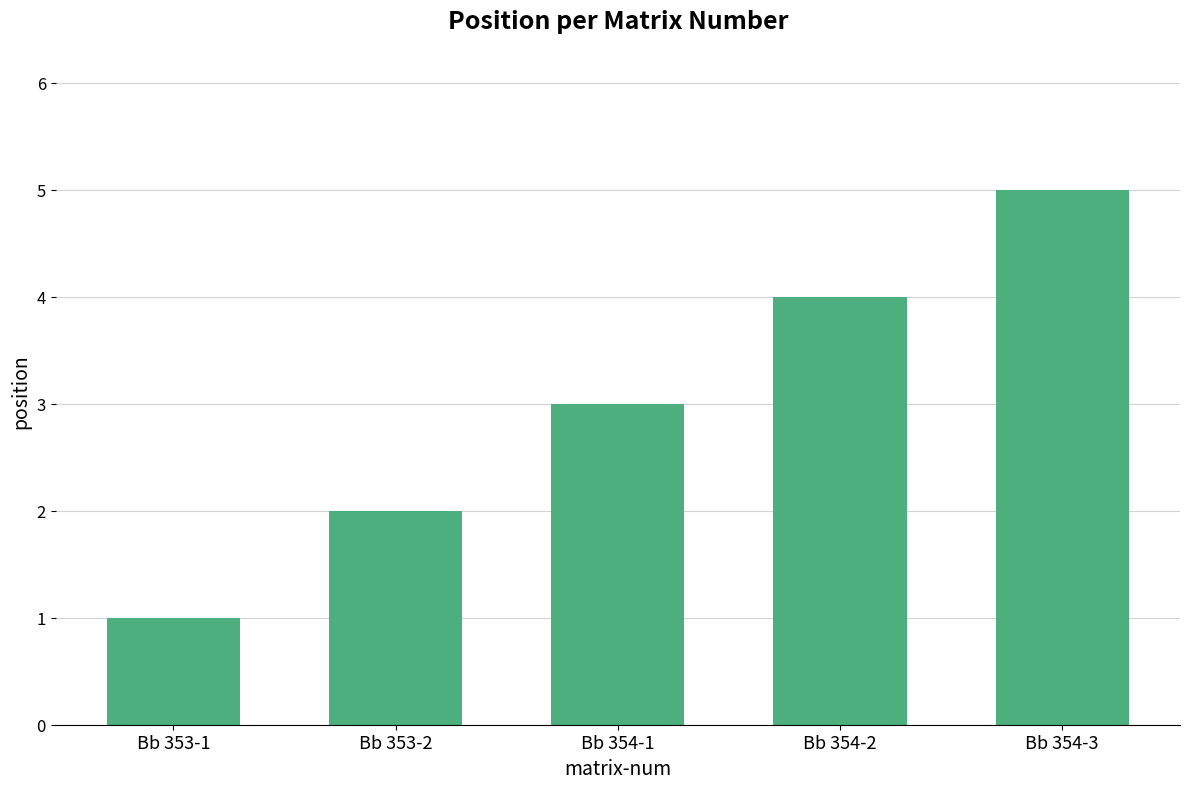

Count the values in the range 2 to 4.

3